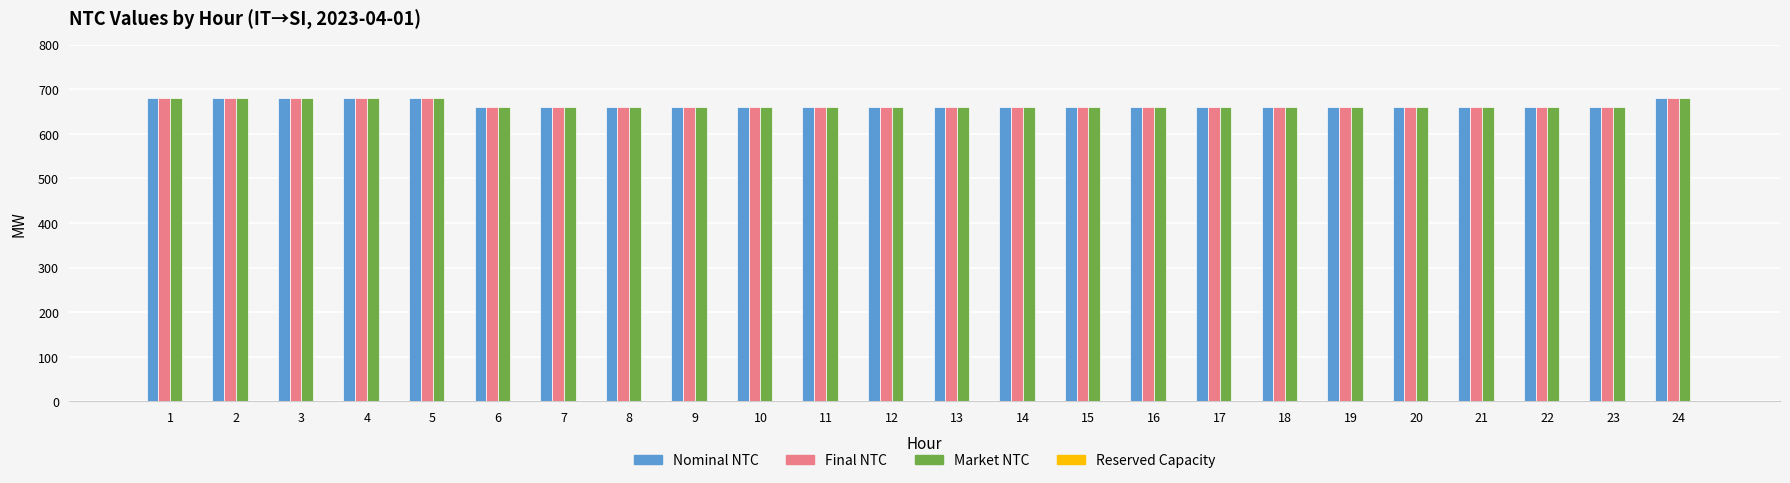

Is it true that Market NTC equals 660 at 21?

True